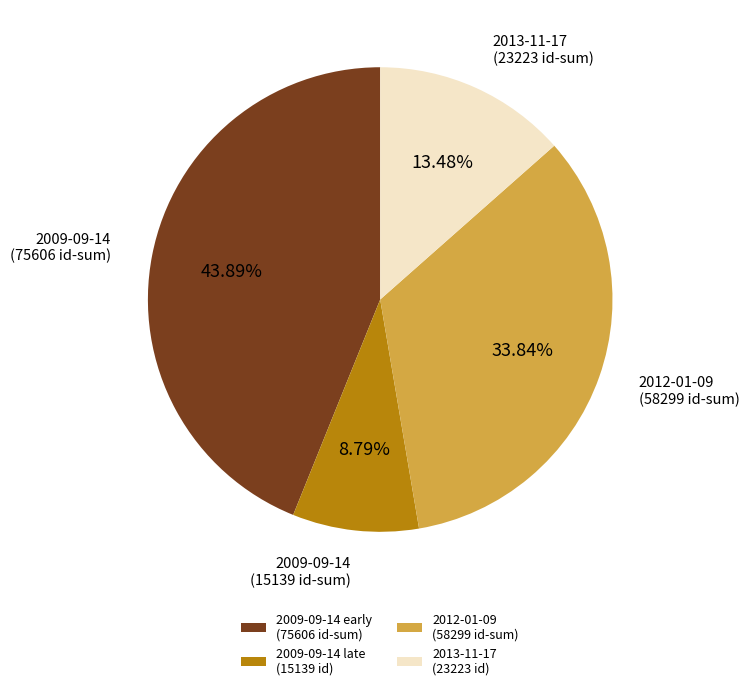

Which slice is the smallest?

2009-09-14 late (15139 id)